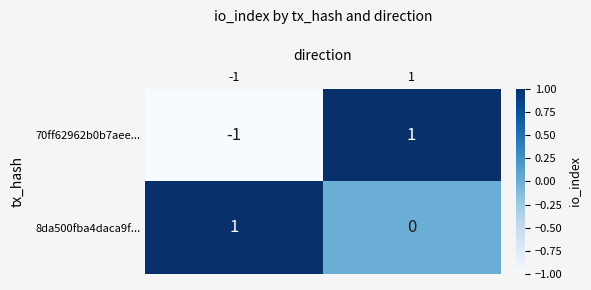

Which series has the largest total across all categories?

8da500fba4daca9f...